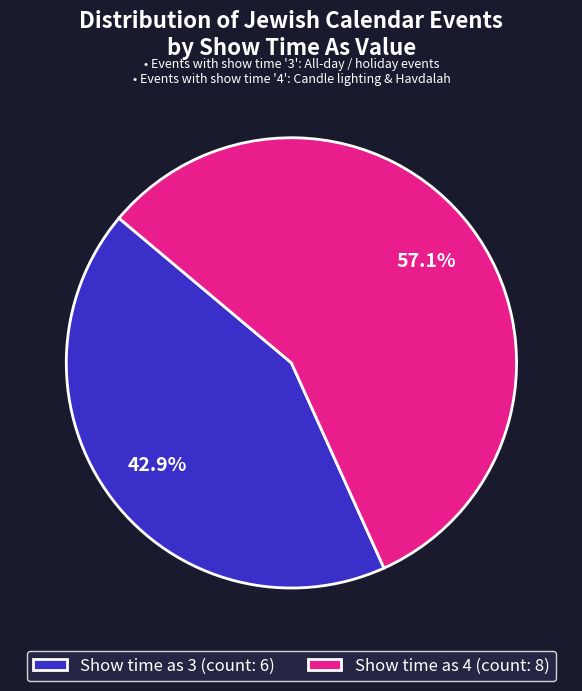

Is there any slice that represents more than half of the pie?

Yes